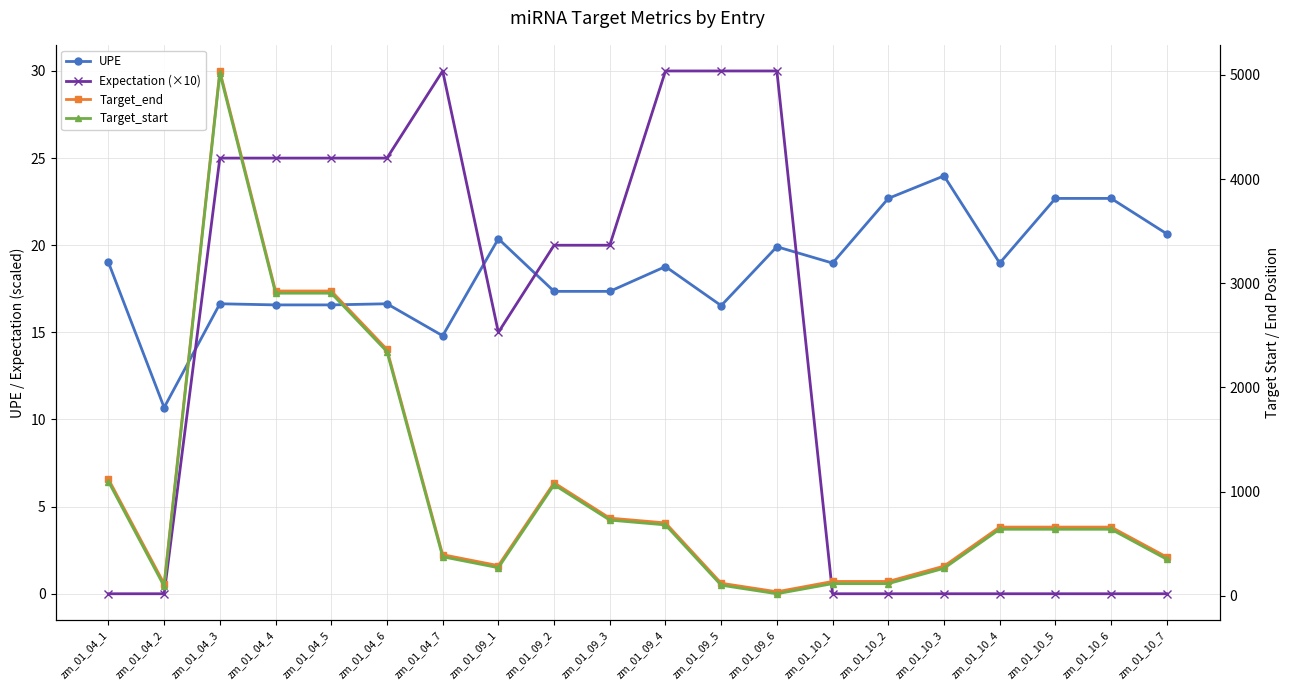

What is the value of the Target_end point at the 10th from the left?

745.0